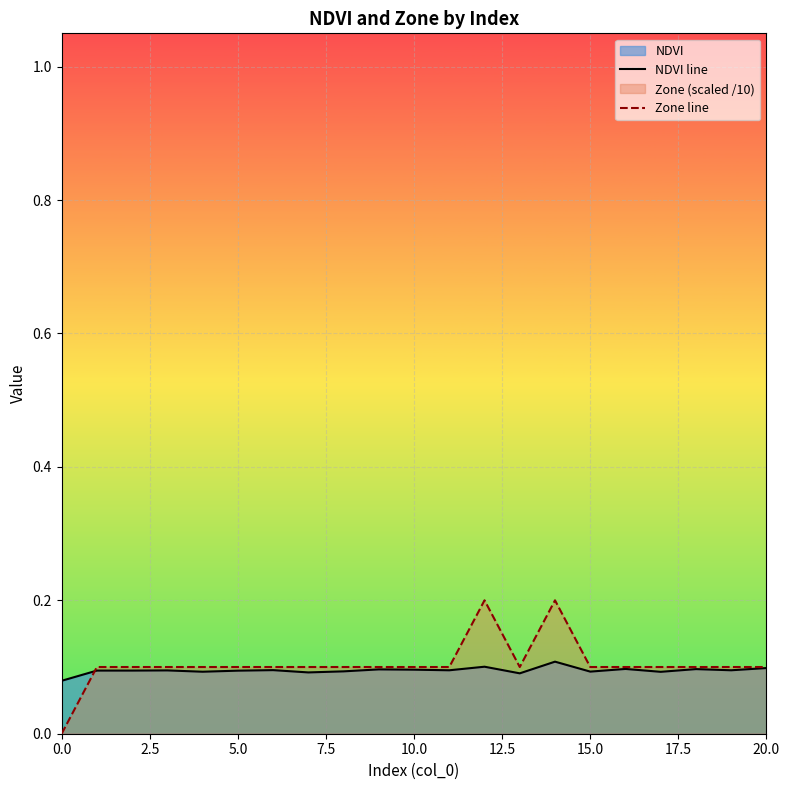

Reading left to right, extract all data points from this chart.

NDVI line: 0.1	0.1	0.1	0.1	0.1	0.1	0.1	0.1	0.1	0.1	0.1	0.1	0.1	0.1	0.1	0.1	0.1	0.1	0.1	0.1	0.1
Zone line: 0.0	0.1	0.1	0.1	0.1	0.1	0.1	0.1	0.1	0.1	0.1	0.1	0.2	0.1	0.2	0.1	0.1	0.1	0.1	0.1	0.1